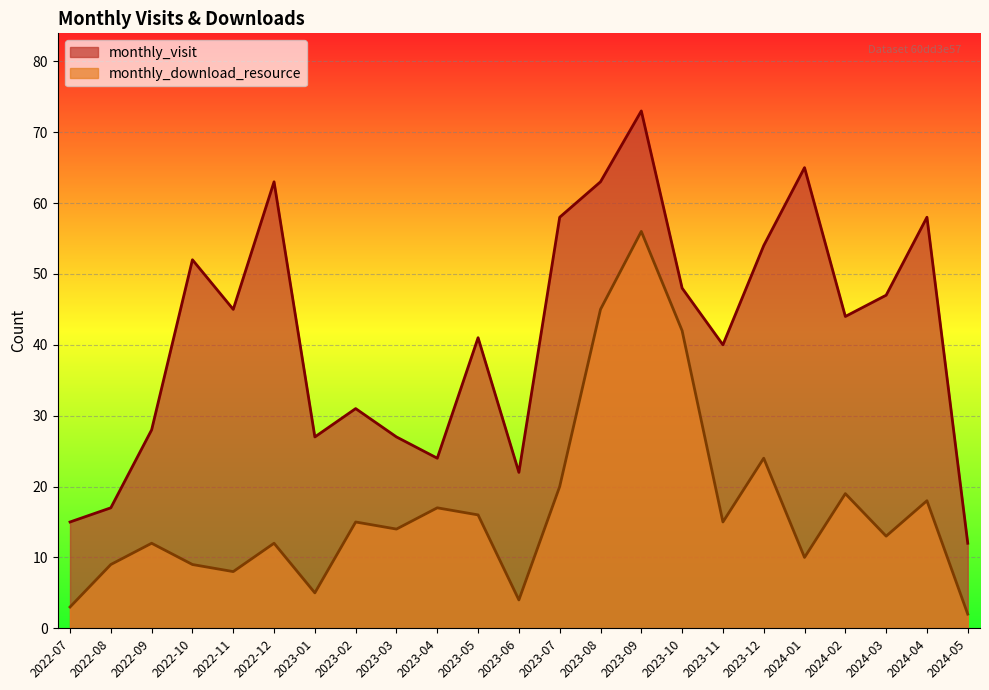

The value of monthly_visit at 2023-05 is 26. True or false?

False